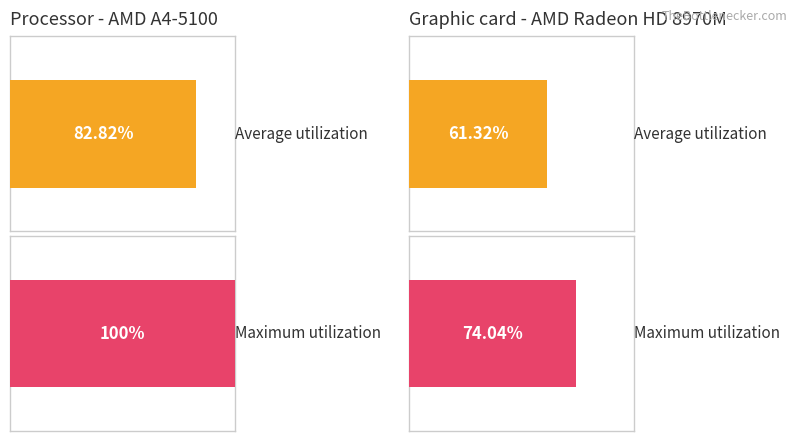

What is the difference between the maximum and minimum values in the Maximum utilization series?

26.0